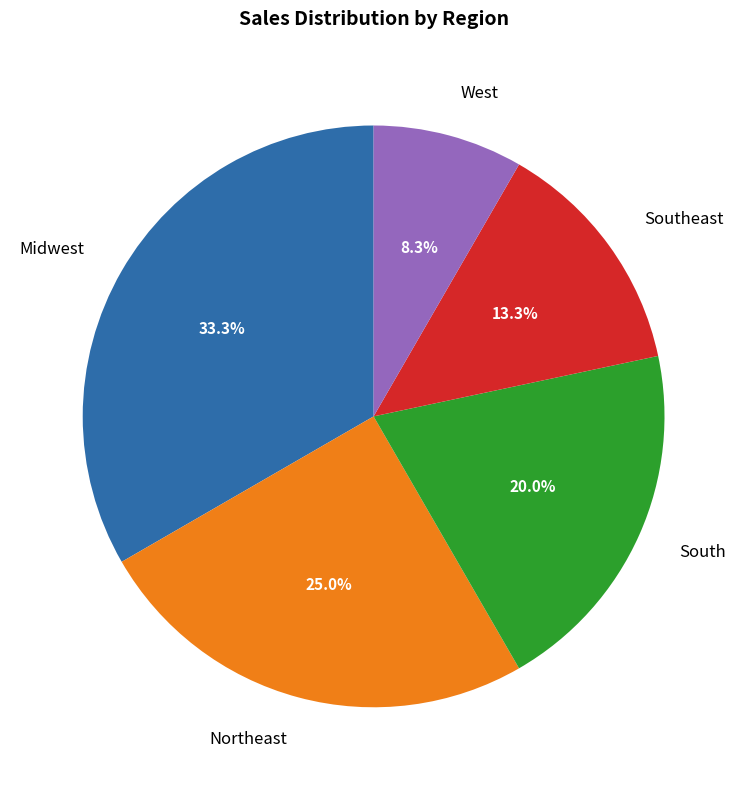

Does any single category account for the majority?

No